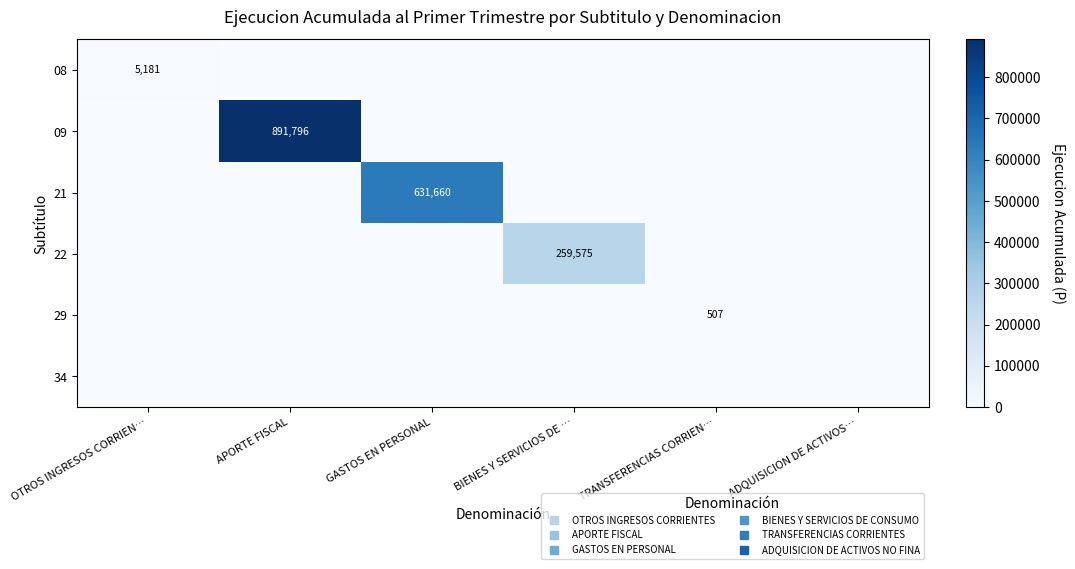

Which series has the largest total across all categories?

09